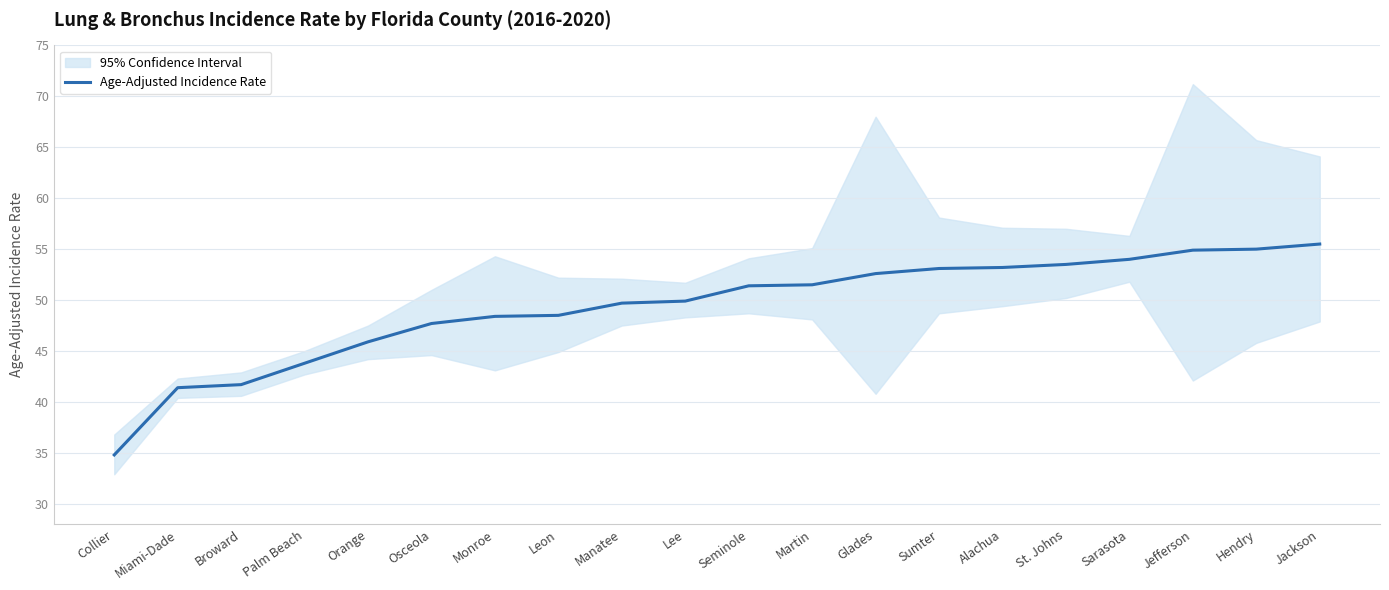

What is the minimum value shown in the chart?

34.8